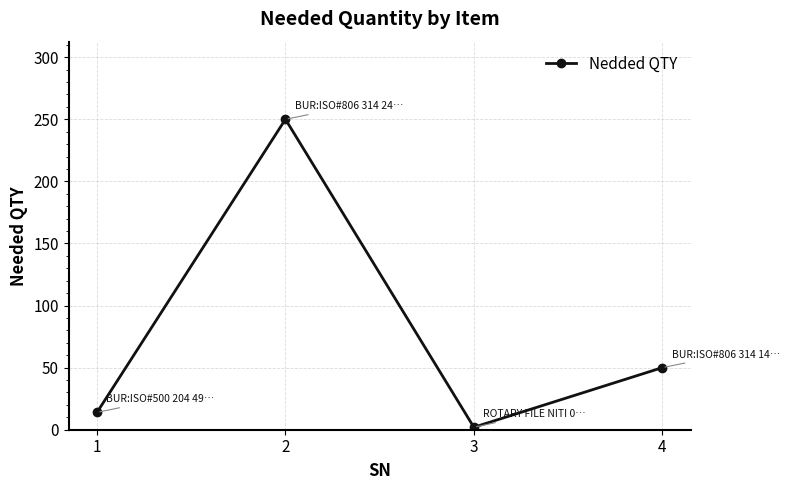

Reading left to right, list all the values displayed in this chart.

14	250	2	50